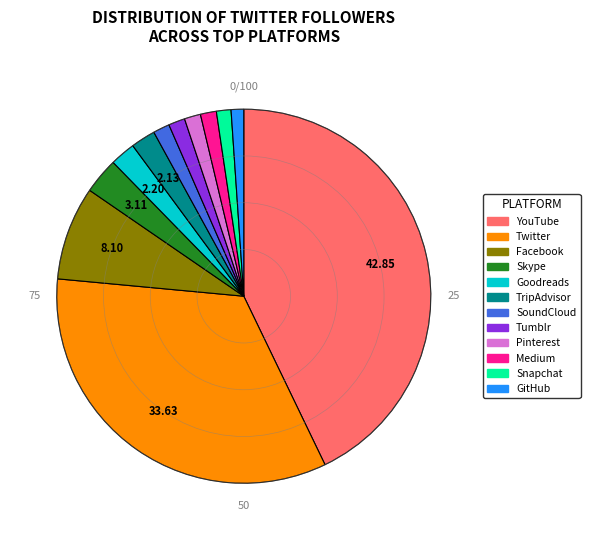

Which slice is the largest?

YouTube